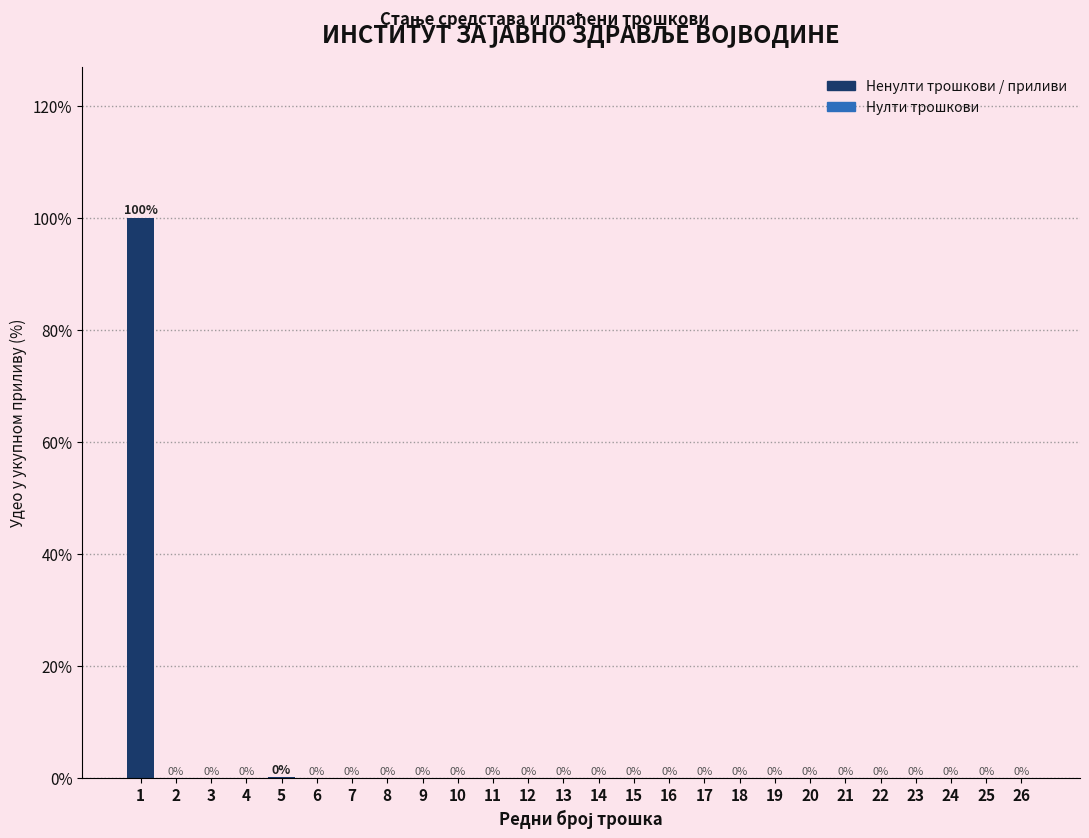

Where is the data nearest to the value 49?

5